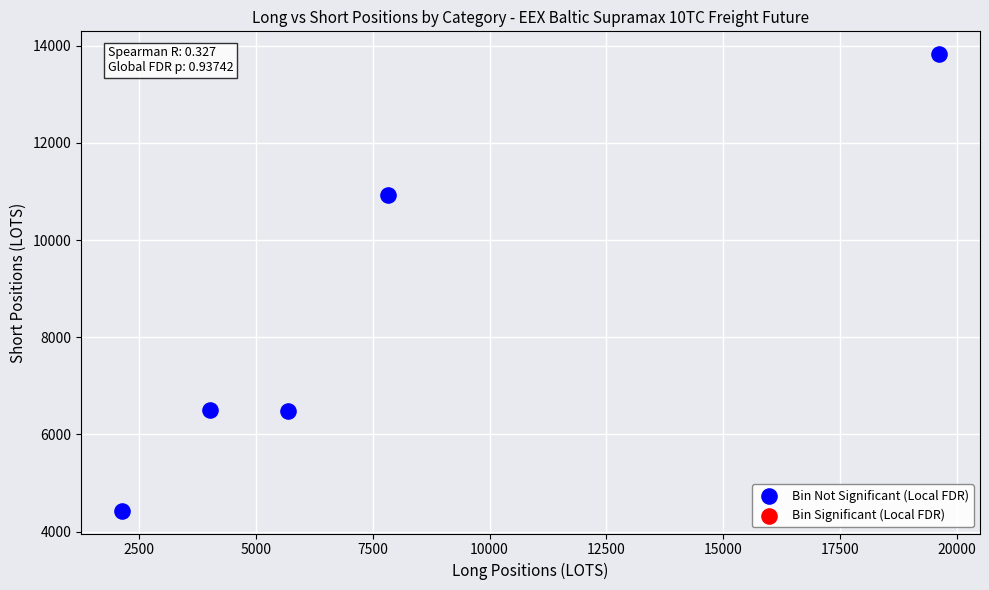

What is the average Y value?

8436.4